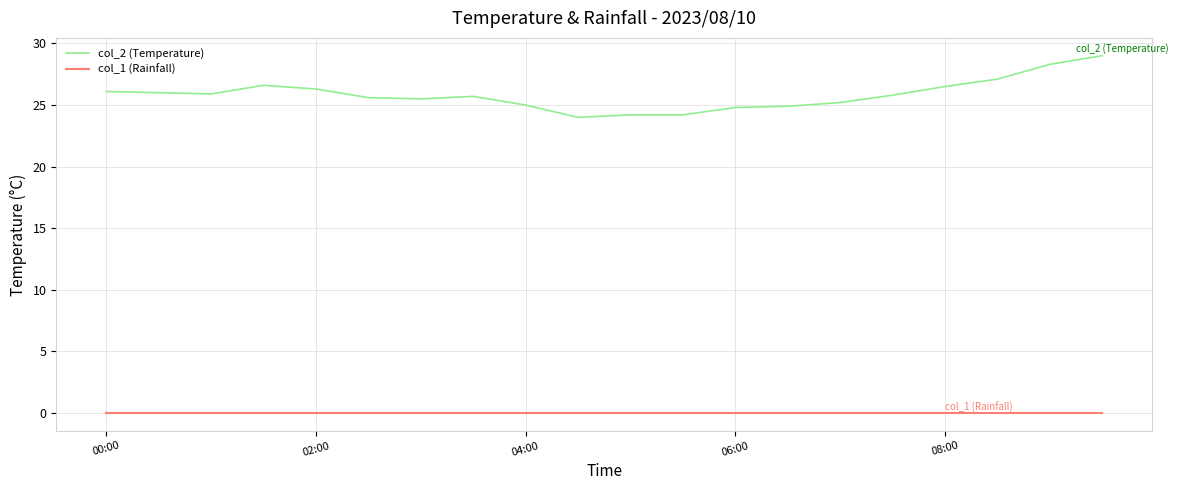

List the series in order of their peak value, lowest first.

col_1 (Rainfall), col_2 (Temperature)